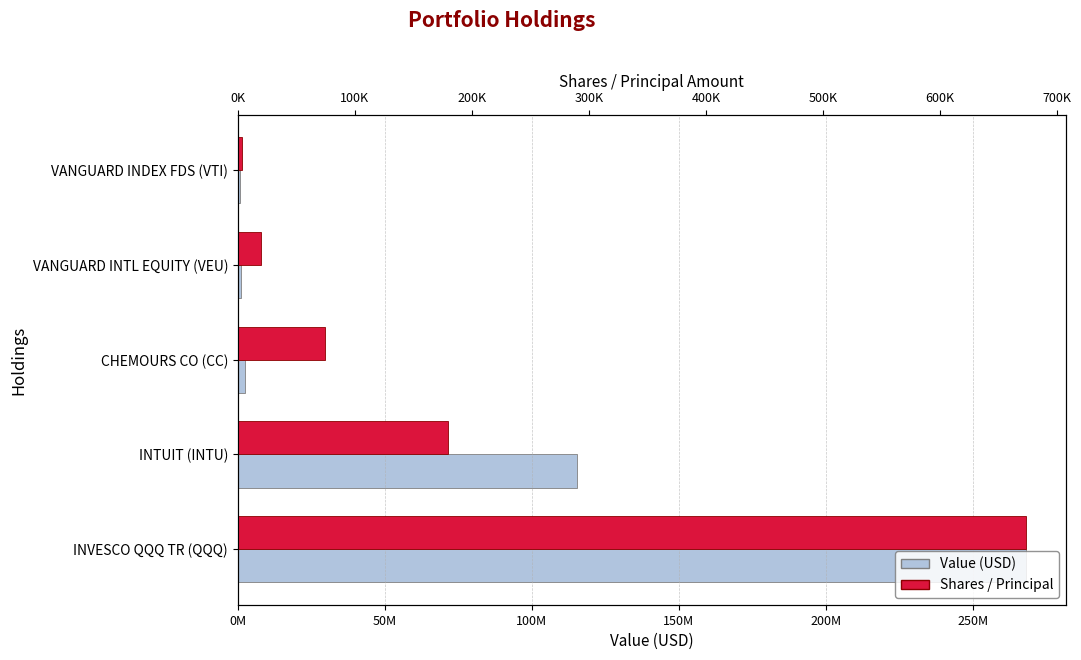

What is the value of the Shares / Principal bar at the 4th from the left?

20250